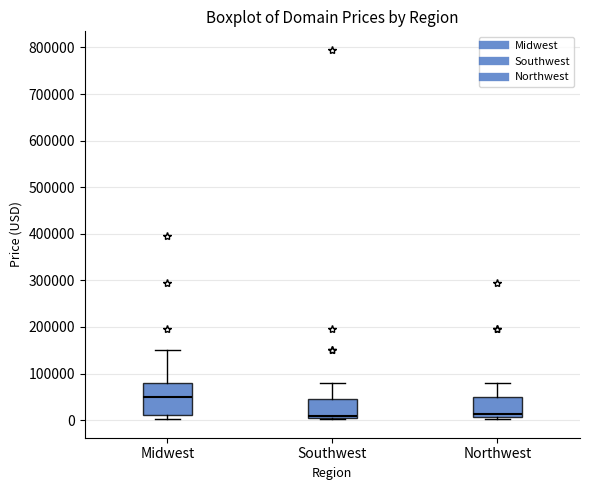

Comparing the boxes themselves (not the whiskers), which one is the tallest?

Midwest